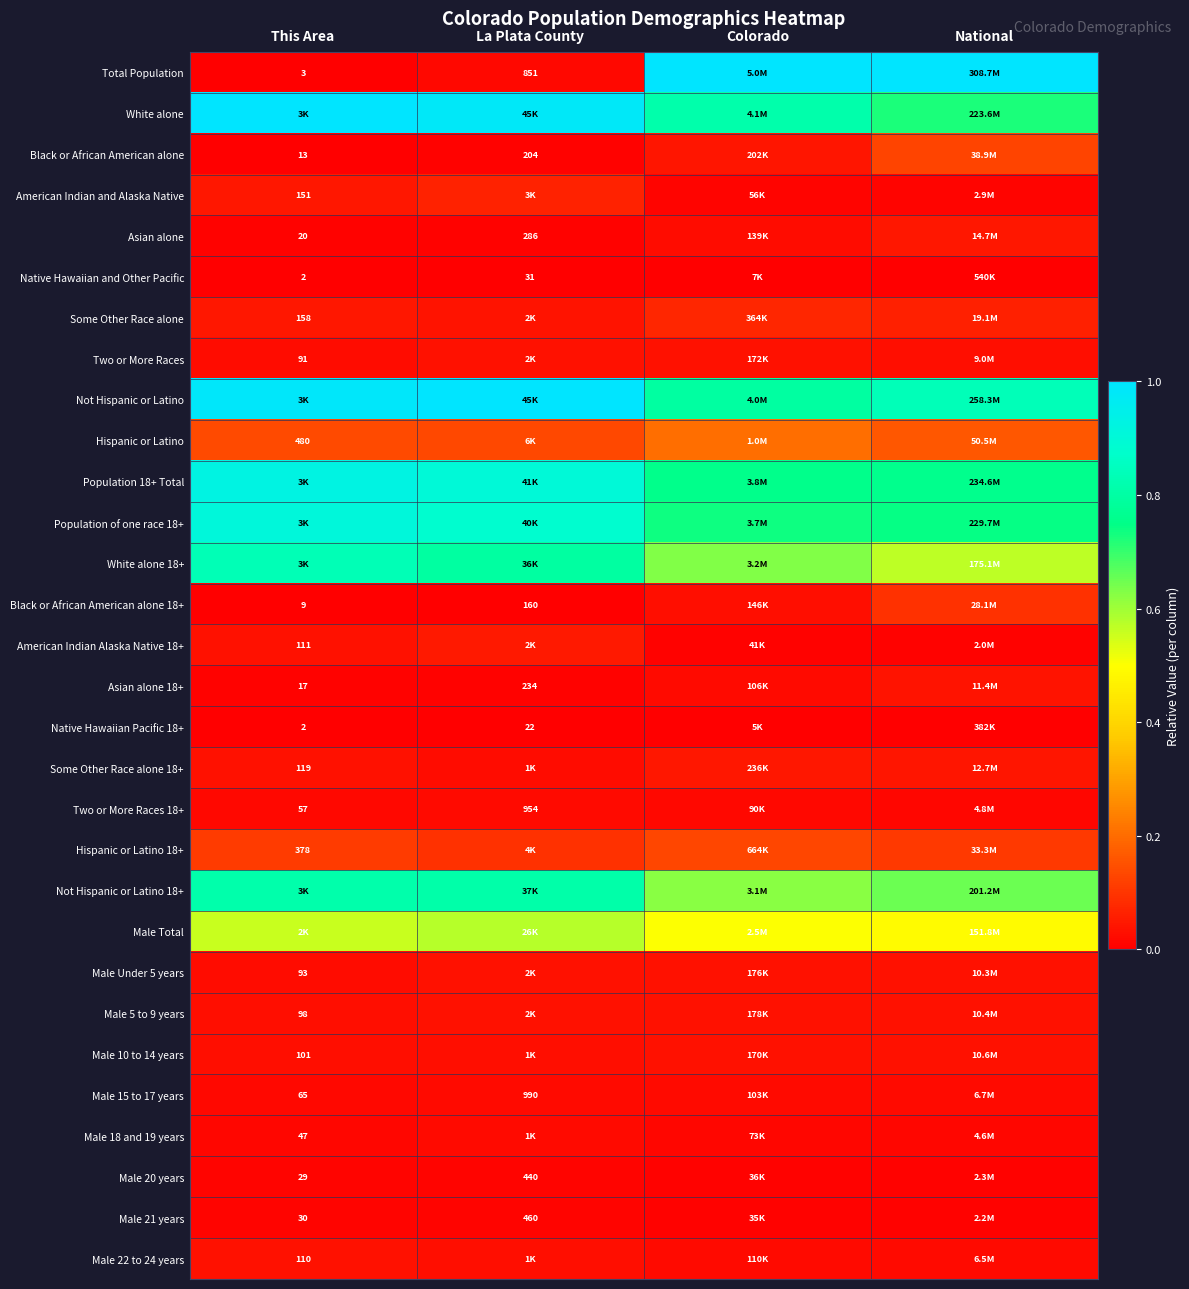

Is the value of American Indian and Alaska Native at This Area greater than the value of Black or African American alone at La Plata County?

No